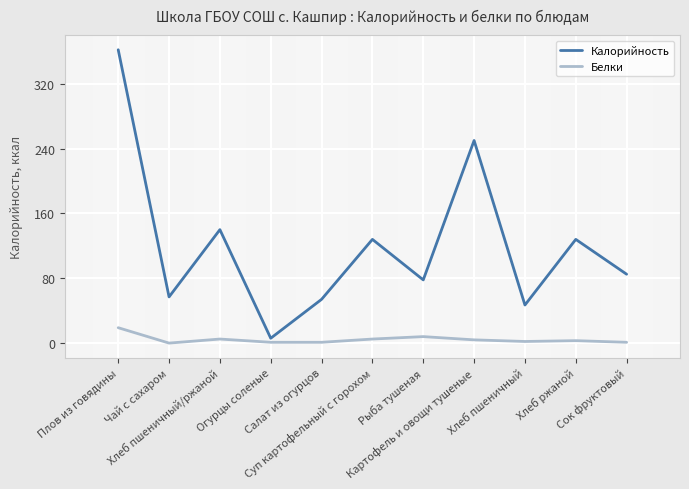

Rank the series by their maximum value, from lowest to highest.

Белки, Калорийность